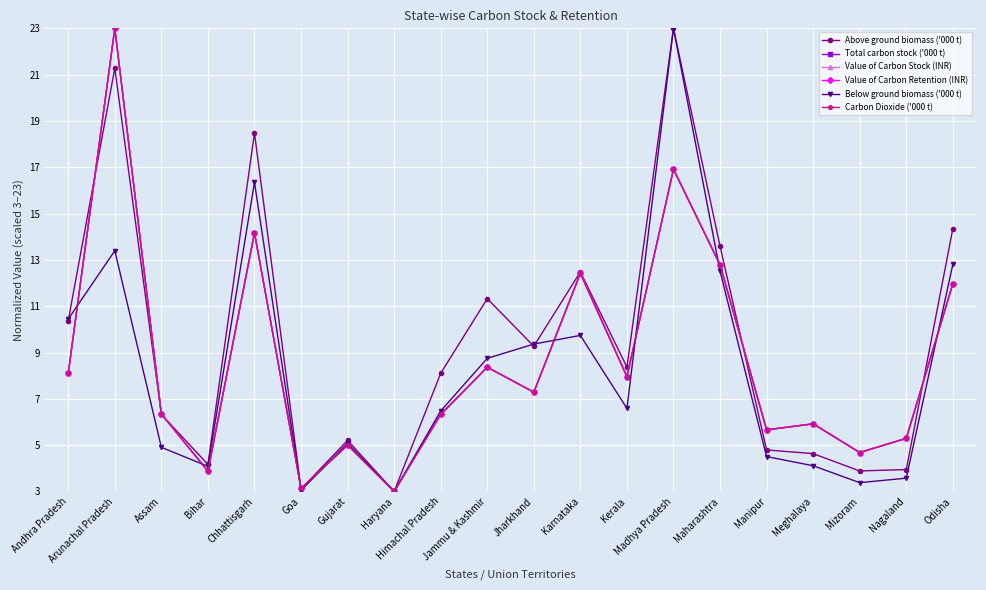

The value of Carbon Dioxide ('000 t) at Karnataka is 12.4. True or false?

True